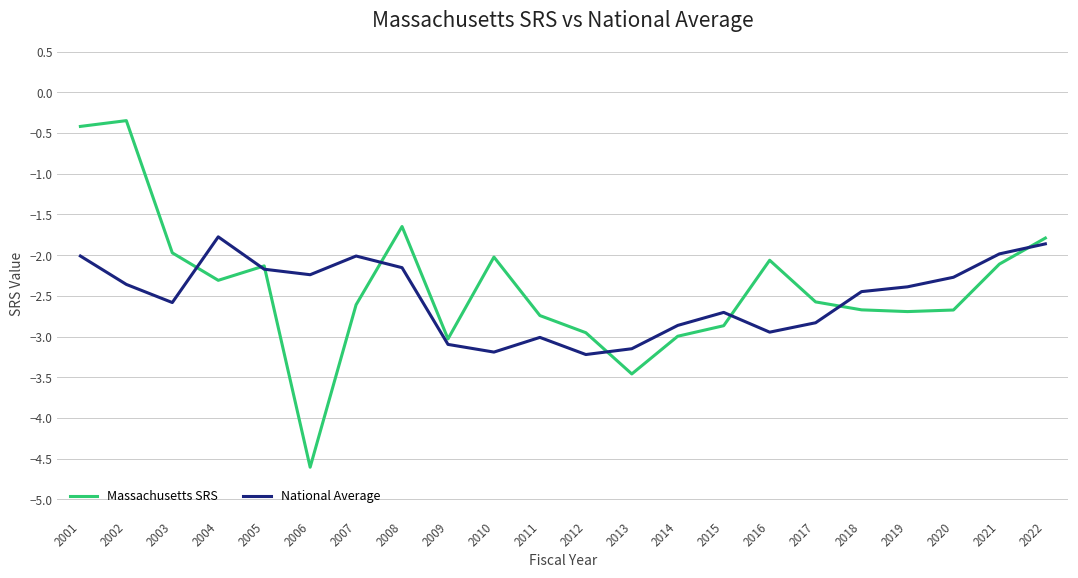

What is the difference between the National Average values at 2014 and 2003?

0.3